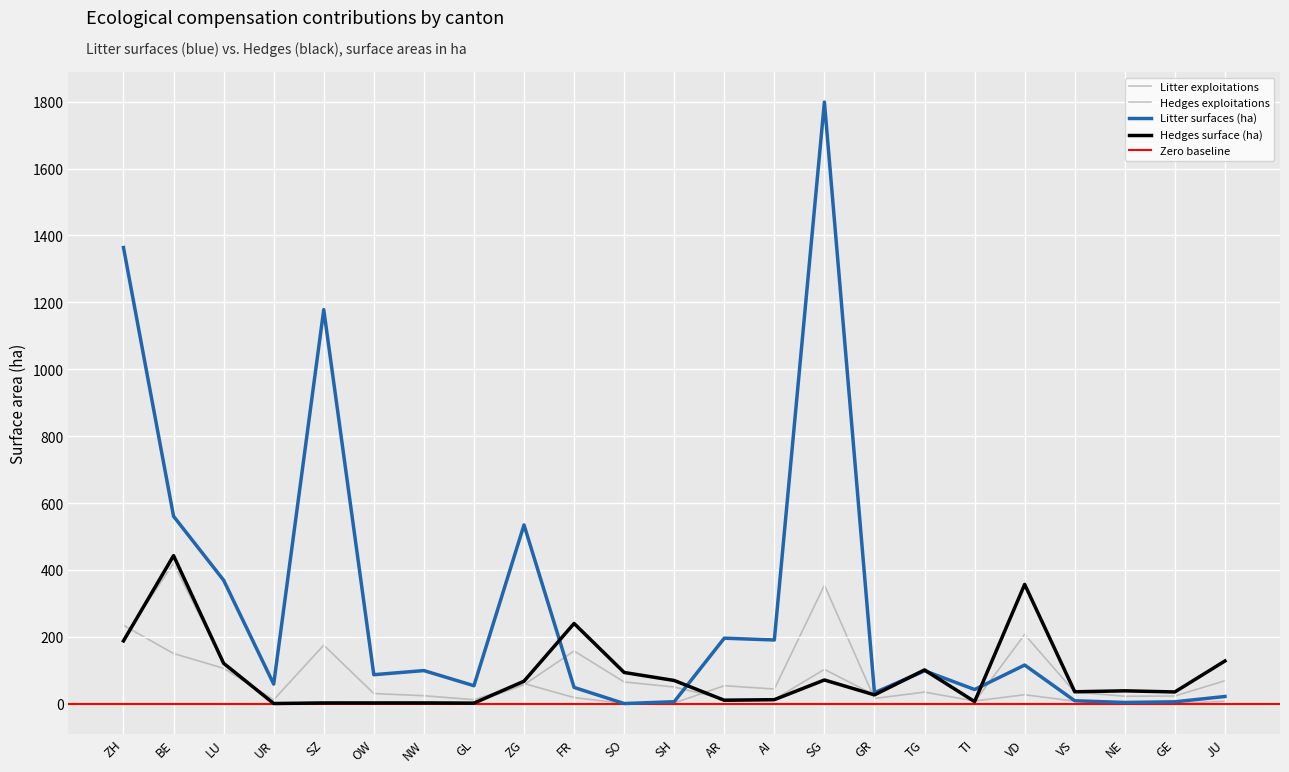

What is the difference between the second highest and minimum values in the Hedges surface (ha) series?

356.2